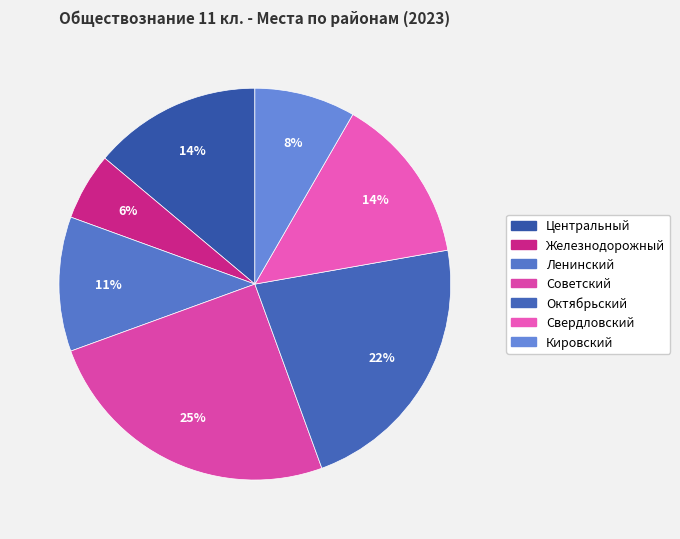

How many slices are in this pie chart?

7